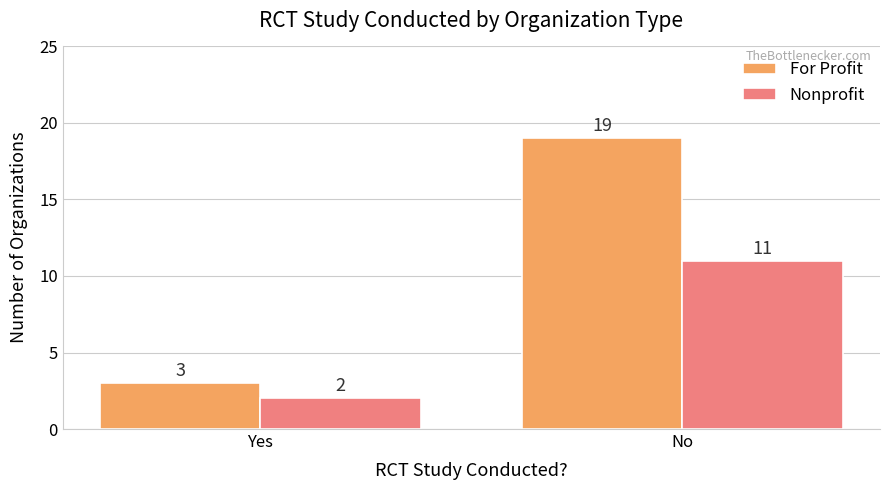

What is the highest value of the Nonprofit series?

11